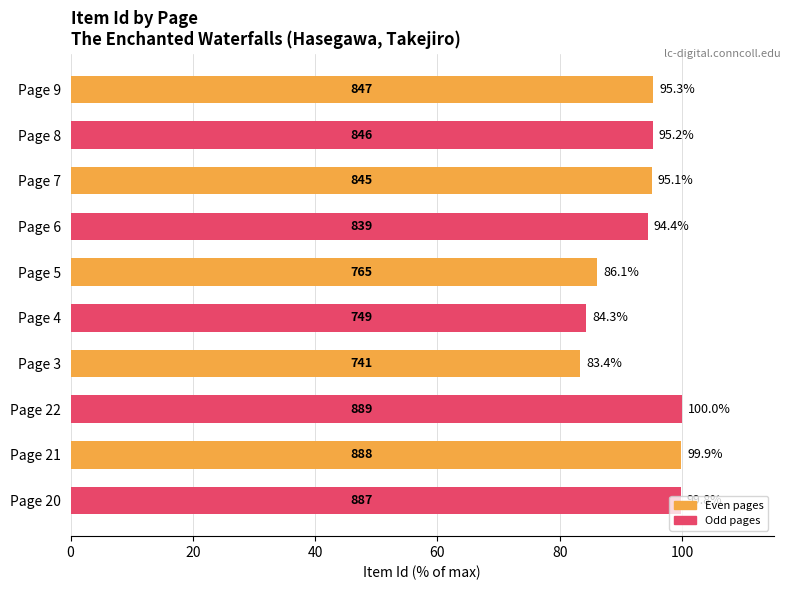

Between Page 3 and Page 8, which is larger?

Page 8